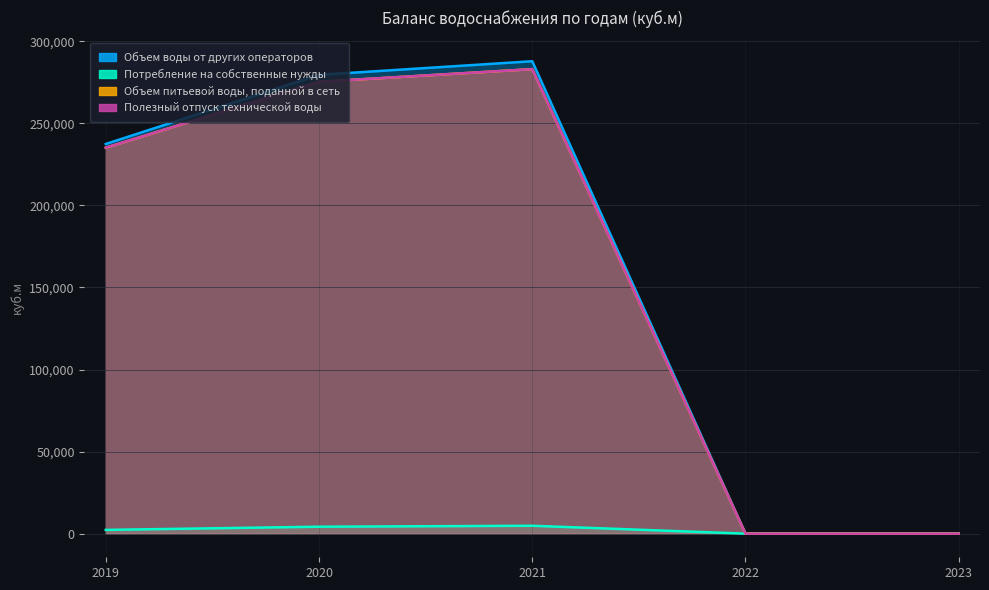

What are all the series names shown in the legend?

Объем воды от других операторов, Потребление на собственные нужды, Объем питьевой воды, поданной в сеть, Полезный отпуск технической воды